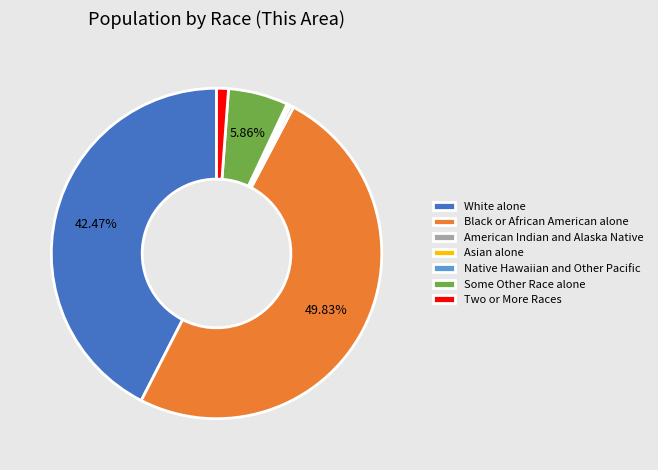

Does American Indian and Alaska Native represent more than half of the total?

No